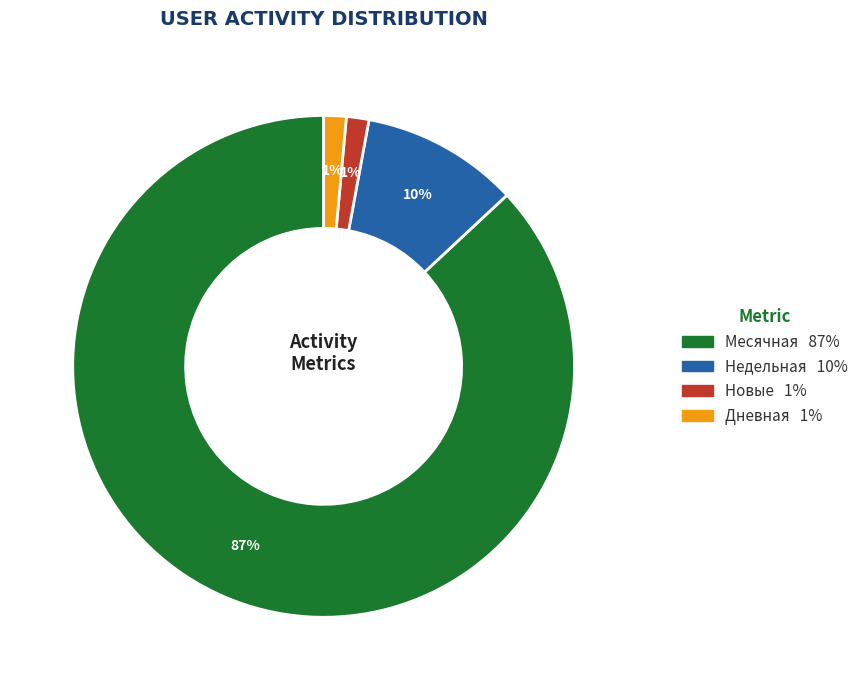

Is there a majority slice in this chart?

Yes